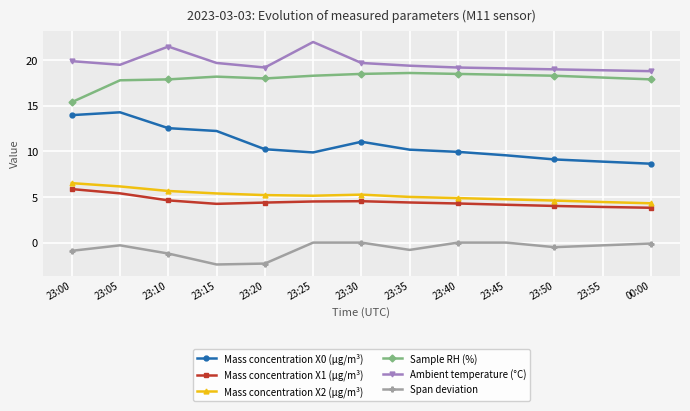

What is the greatest value displayed?

22.0